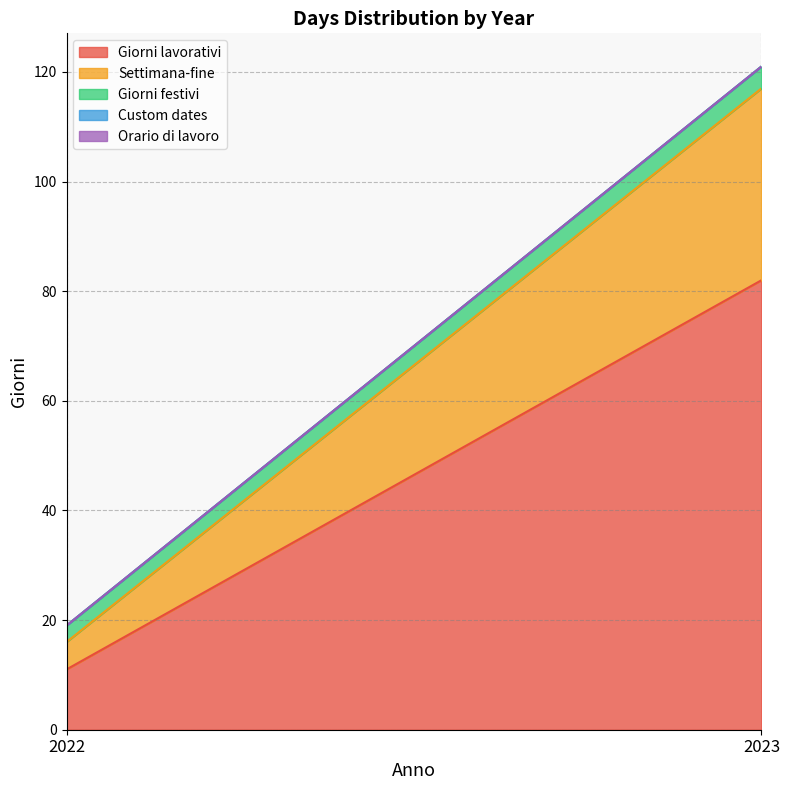

List the series in order of their peak value, lowest first.

Custom dates, Orario di lavoro, Giorni festivi, Settimana-fine, Giorni lavorativi